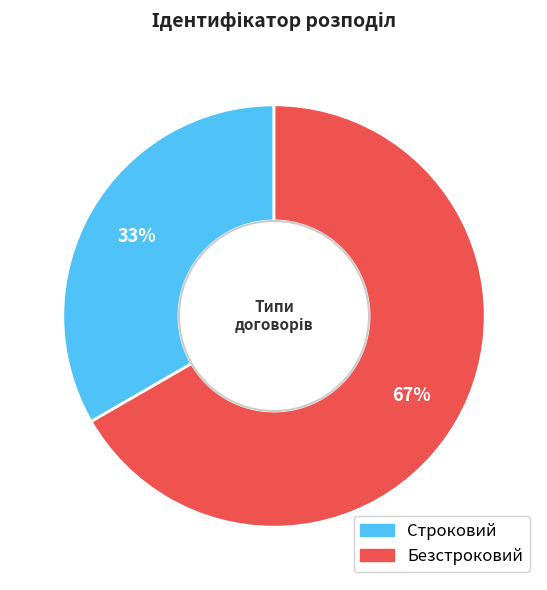

To the nearest percent, what is the average slice percentage?

50%